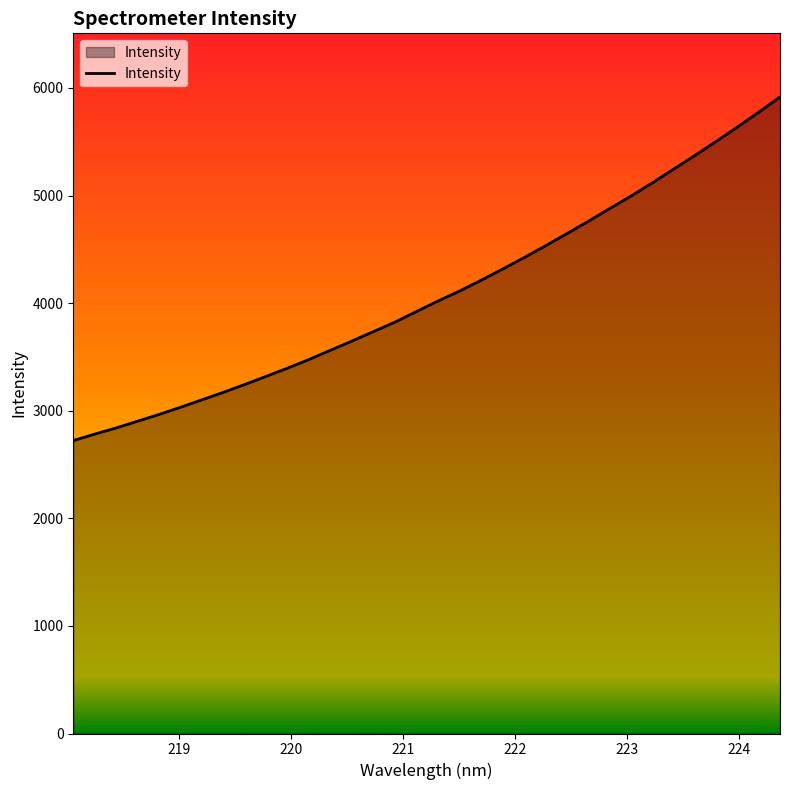

What is the smallest value displayed?

2722.4